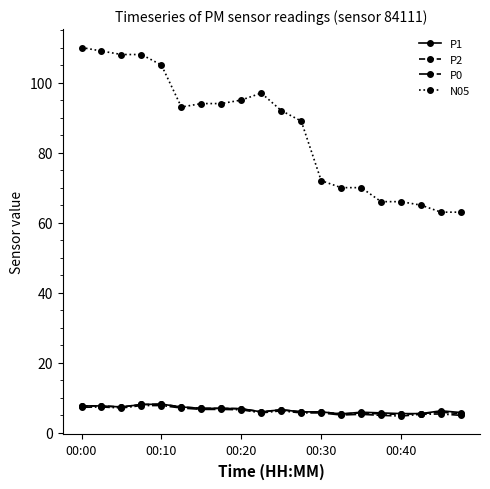

Which series has the largest total across all categories?

N05